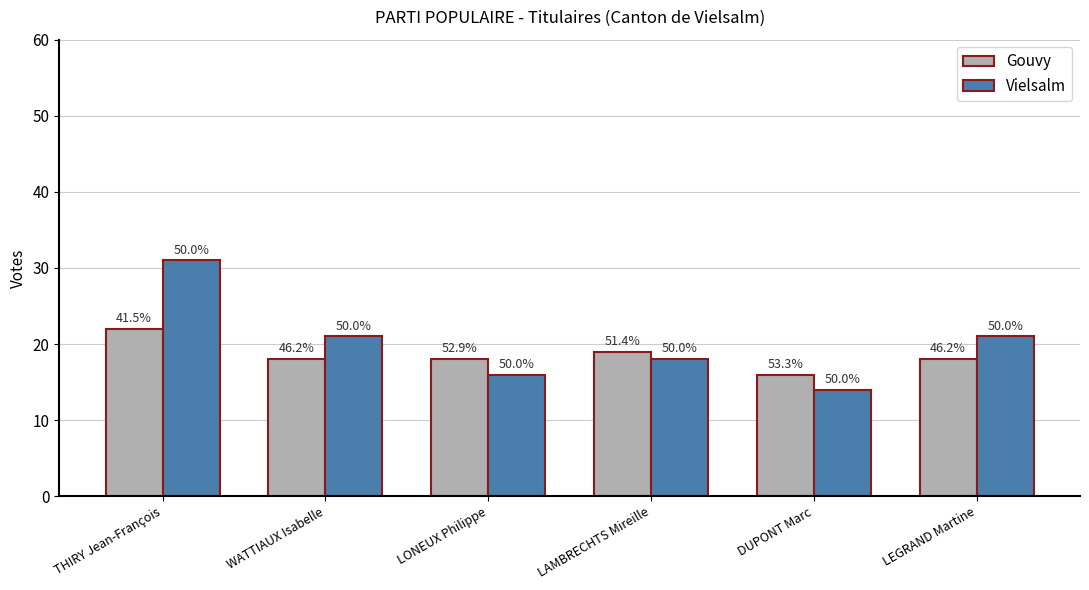

How many bars are there in each group?

2